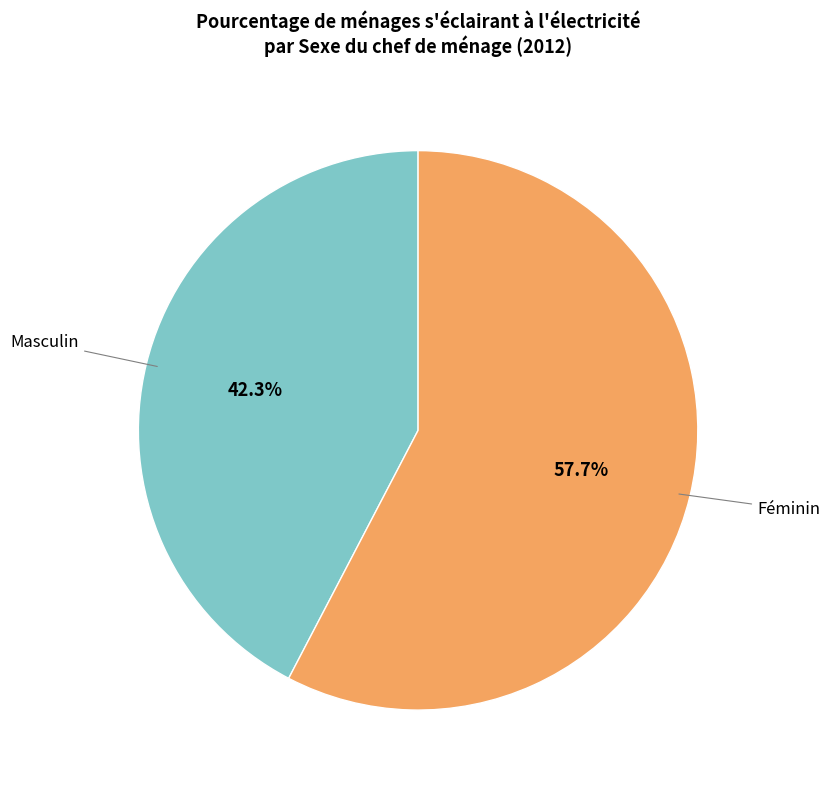

Which has a higher value, Féminin or Masculin?

Féminin